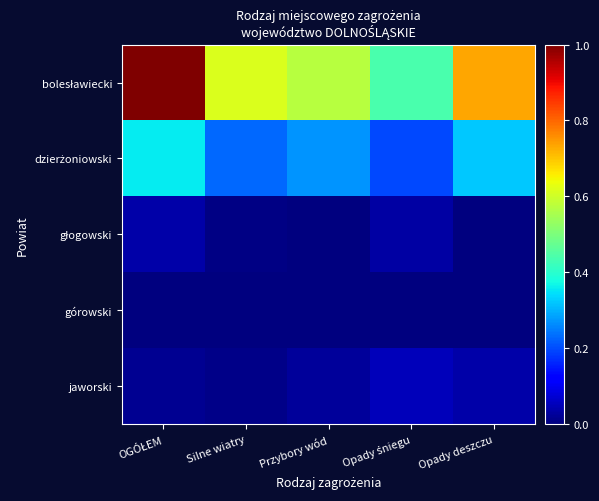

What is the difference between the highest and lowest values at Przybory wód?

0.6